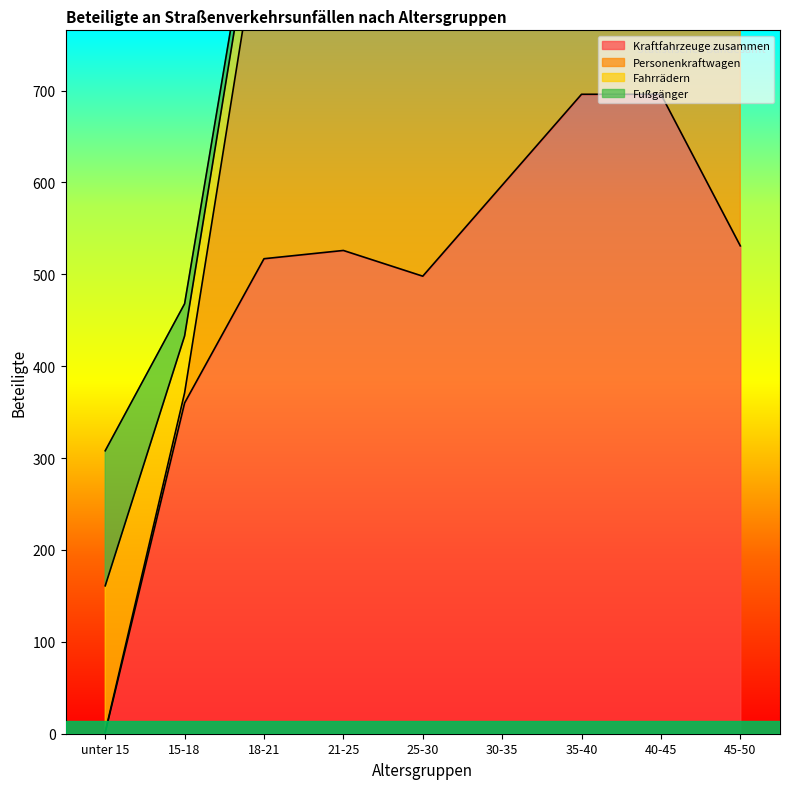

True or false: Kraftfahrzeuge zusammen and Personenkraftwagen intersect in this chart.

False